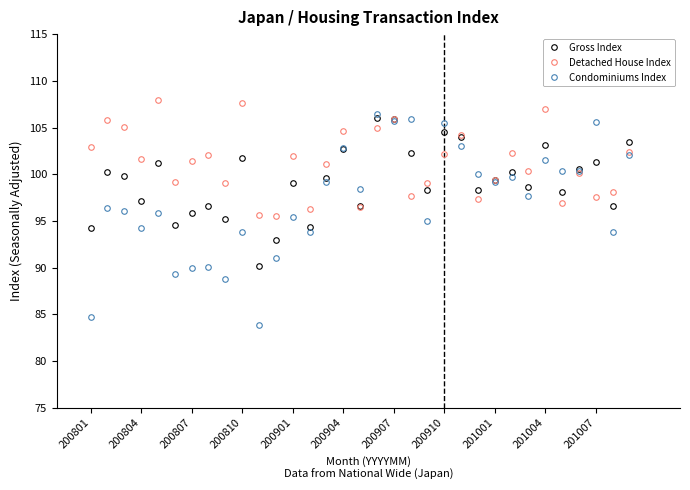

Which series has the largest range (max minus min)?

Condominiums Index